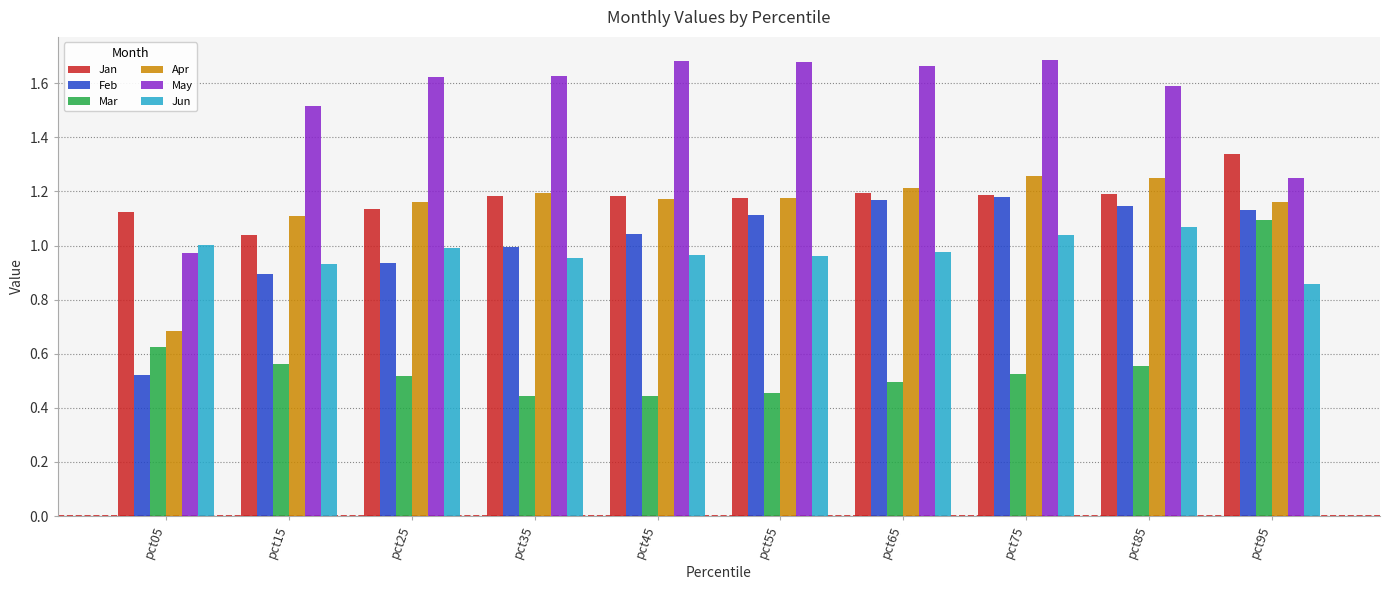

What are all the series names shown in the legend?

Jan, Feb, Mar, Apr, May, Jun